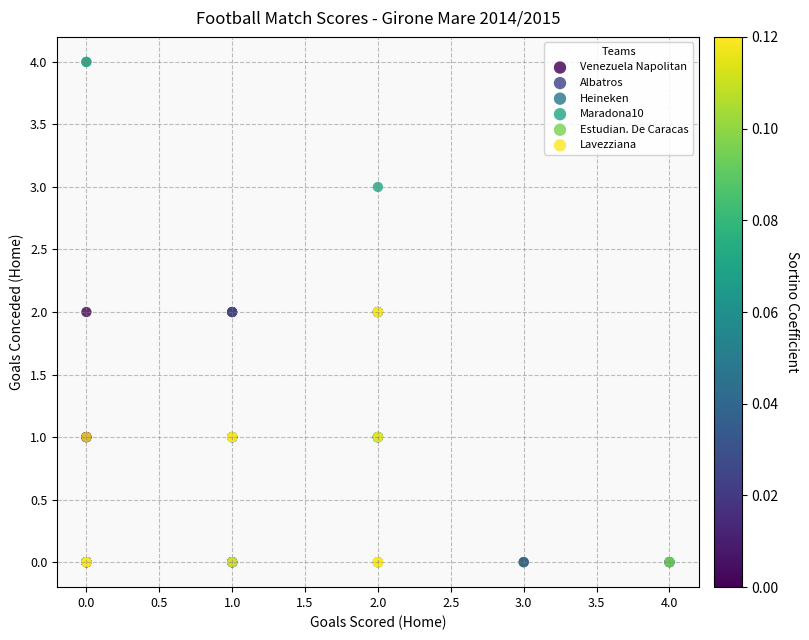

Which series reaches the maximum Y coordinate?

Maradona10